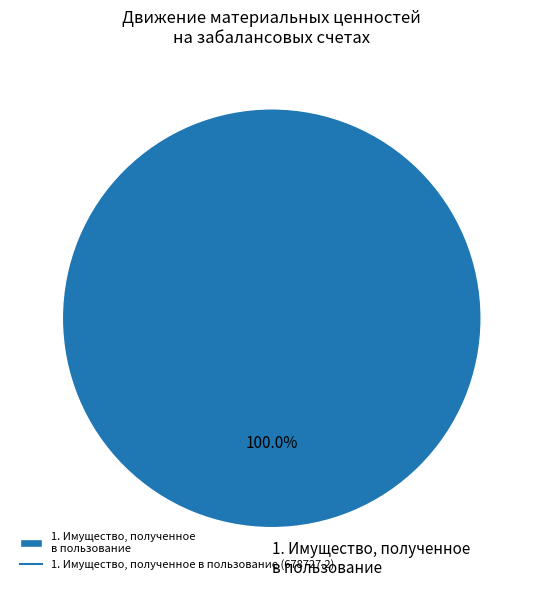

Rank the categories by value from lowest to highest.

1. Имущество, полученное в пользование